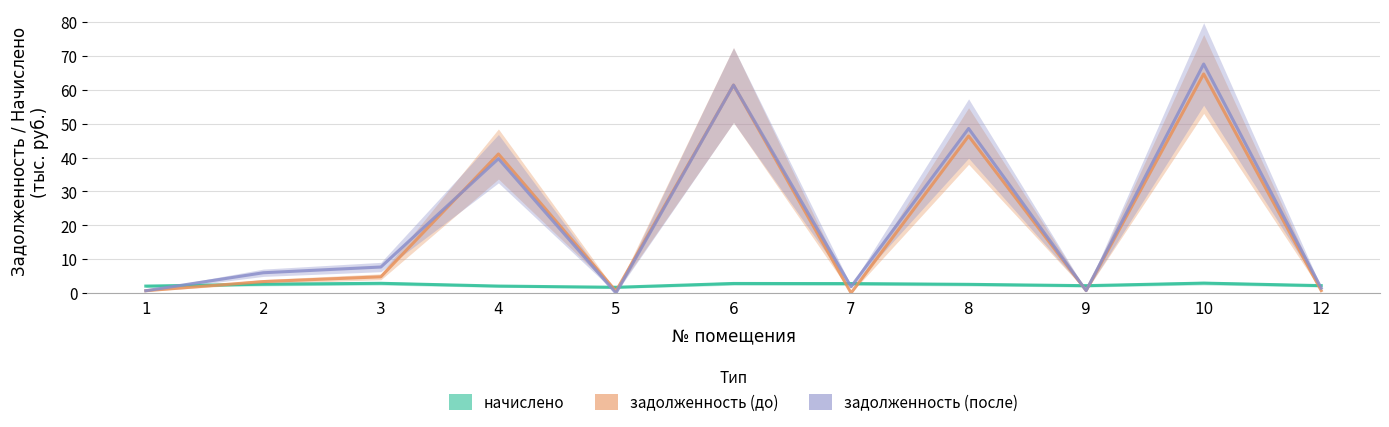

Is it true that задолженность (до) equals 46.3 at 8?

True